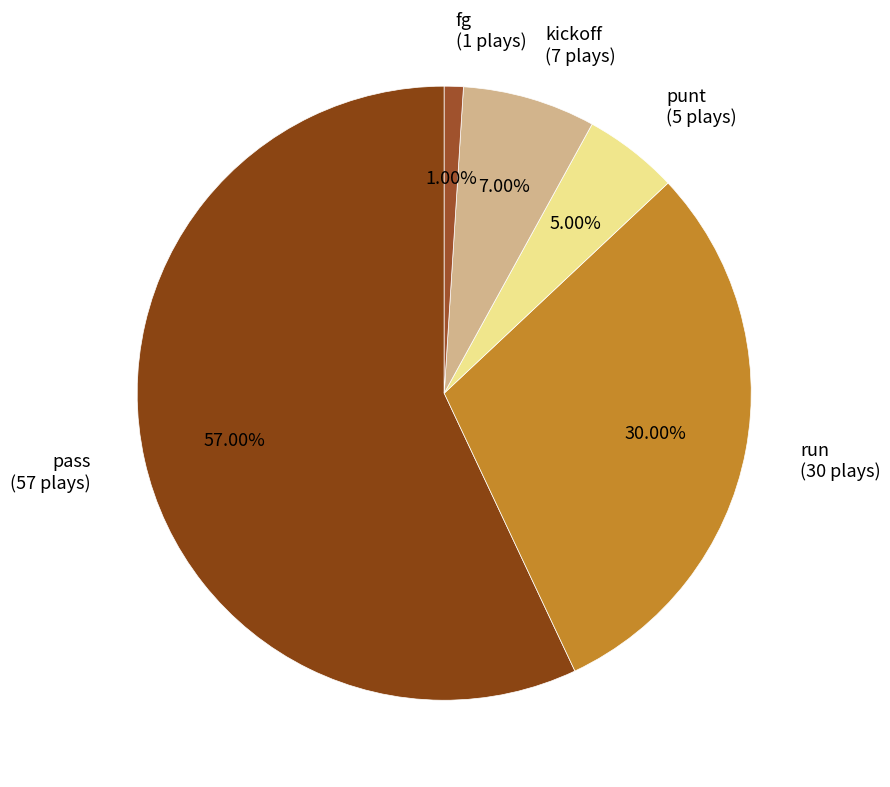

What percentage is the pass slice, to the nearest percent?

57%